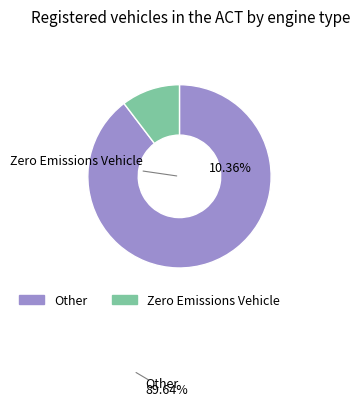

Is there a majority slice in this chart?

Yes